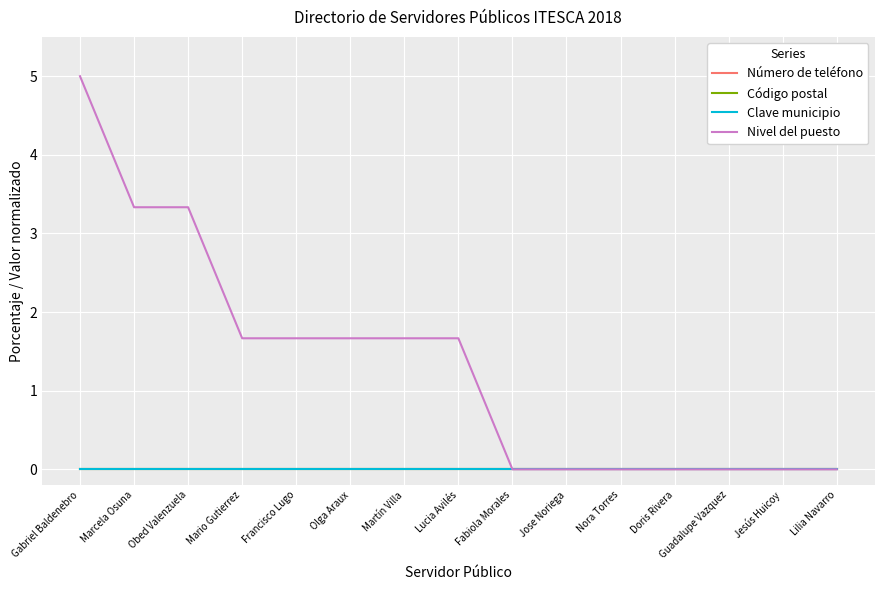

Is it true that Número de teléfono equals 0.0 at Francisco Lugo?

True